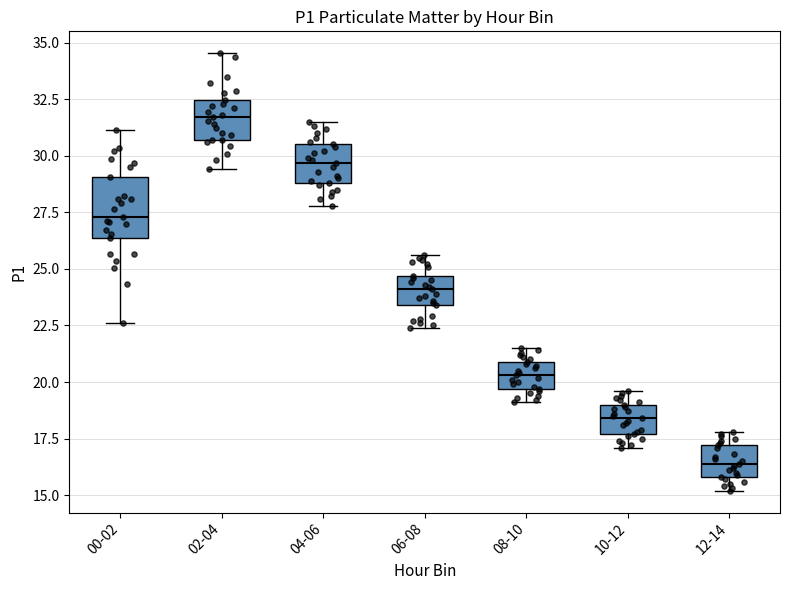

Reading left to right, read every box against the y-axis: the position of its median line, the range the box covers, and the ends of its whiskers. The values are not printed on the chart, so give them approximately, as read against the axis.

00-02: median 27.5, box 26.5 to 29.0, whiskers 22.5 to 31.0
02-04: median 31.5, box 30.5 to 32.5, whiskers 29.5 to 34.5
04-06: median 29.5, box 29.0 to 30.5, whiskers 28.0 to 31.5
06-08: median 24.0, box 23.5 to 24.5, whiskers 22.5 to 25.5
08-10: median 20.5, box 19.5 to 21.0, whiskers 19.0 to 21.5
10-12: median 18.5, box 17.5 to 19.0, whiskers 17.0 to 19.5
12-14: median 16.5, box 16.0 to 17.0, whiskers 15.0 to 18.0